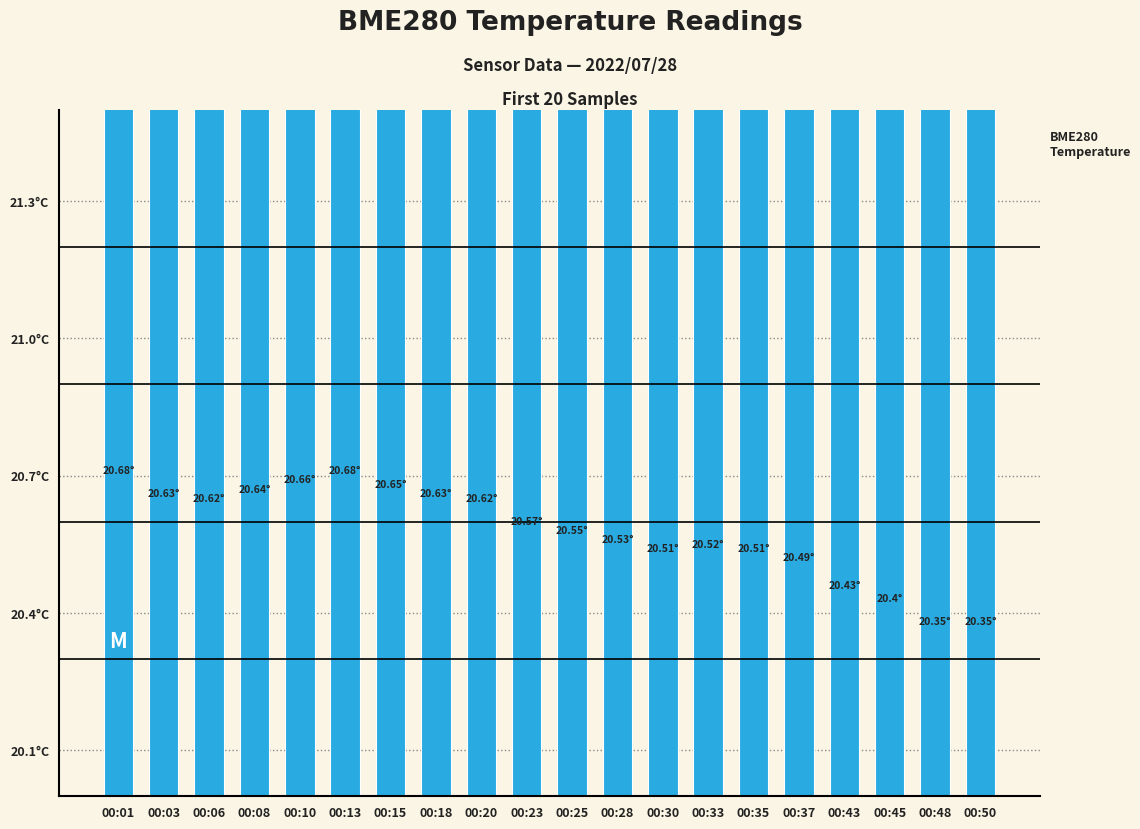

Is it true that the value at 00:20 is 20.6?

True